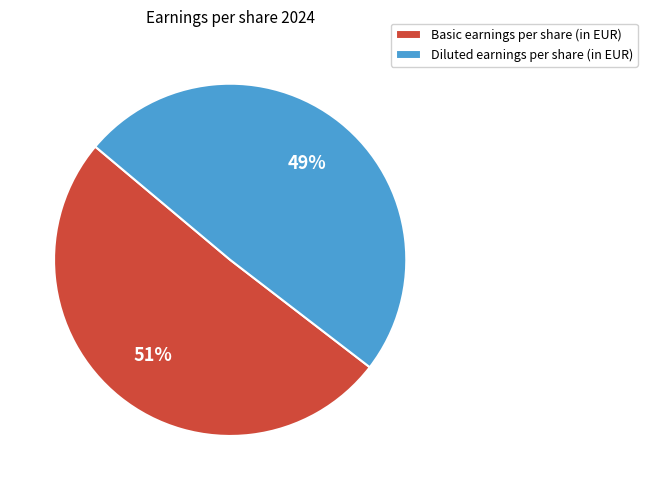

Is Basic earnings per share (in EUR) the majority of the pie?

Yes